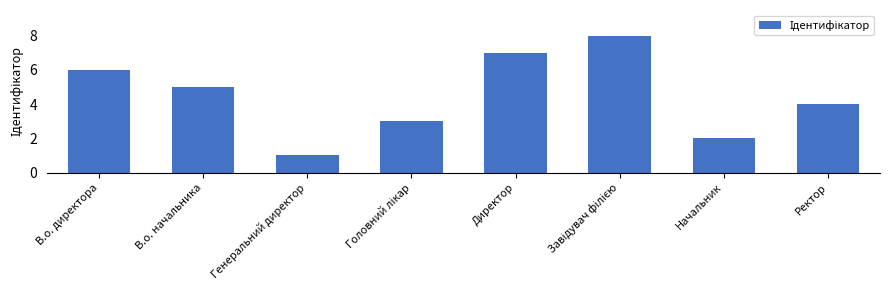

True or false: the data shows 2 at Начальник.

True